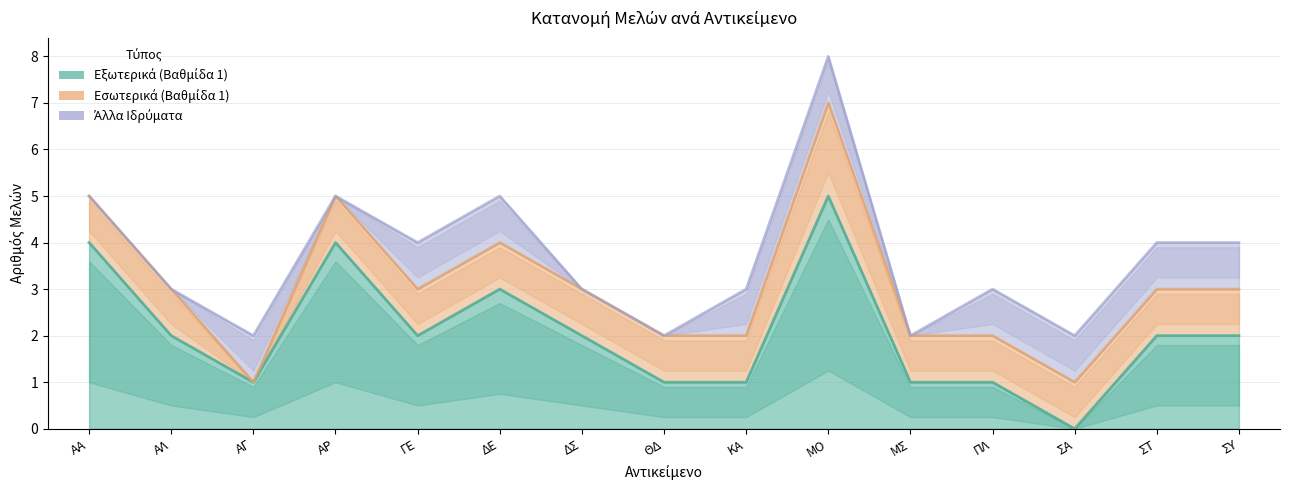

What is the greatest value displayed?

8